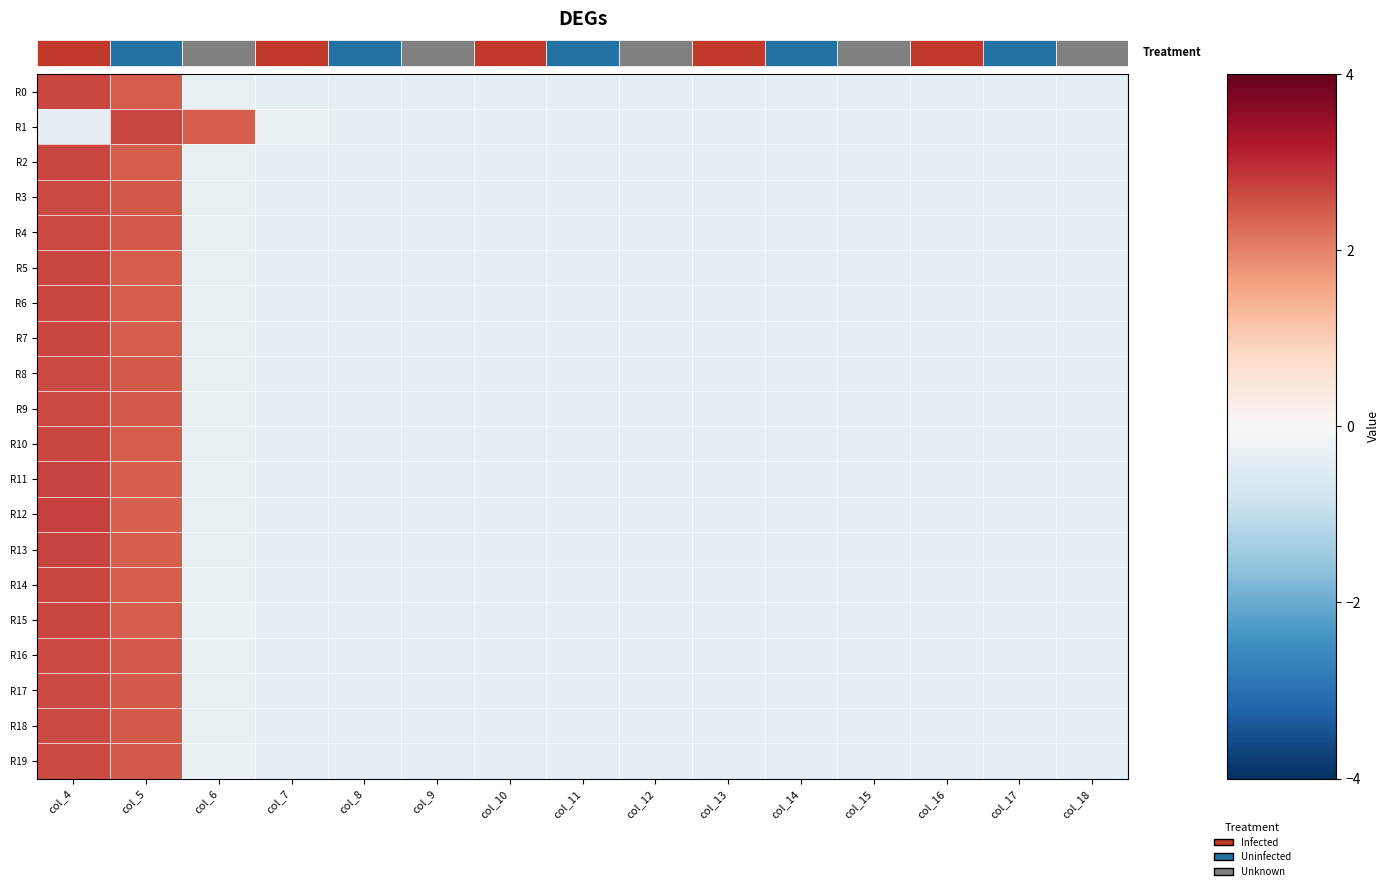

At which category is the sum across all series the highest?

col_4